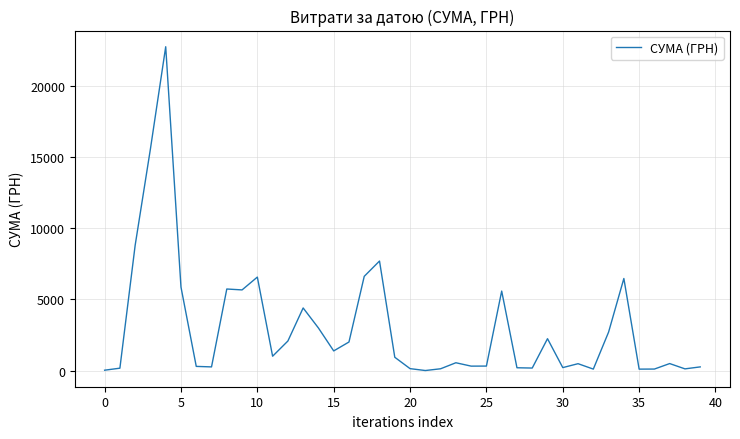

What is the smallest value displayed?

15.0